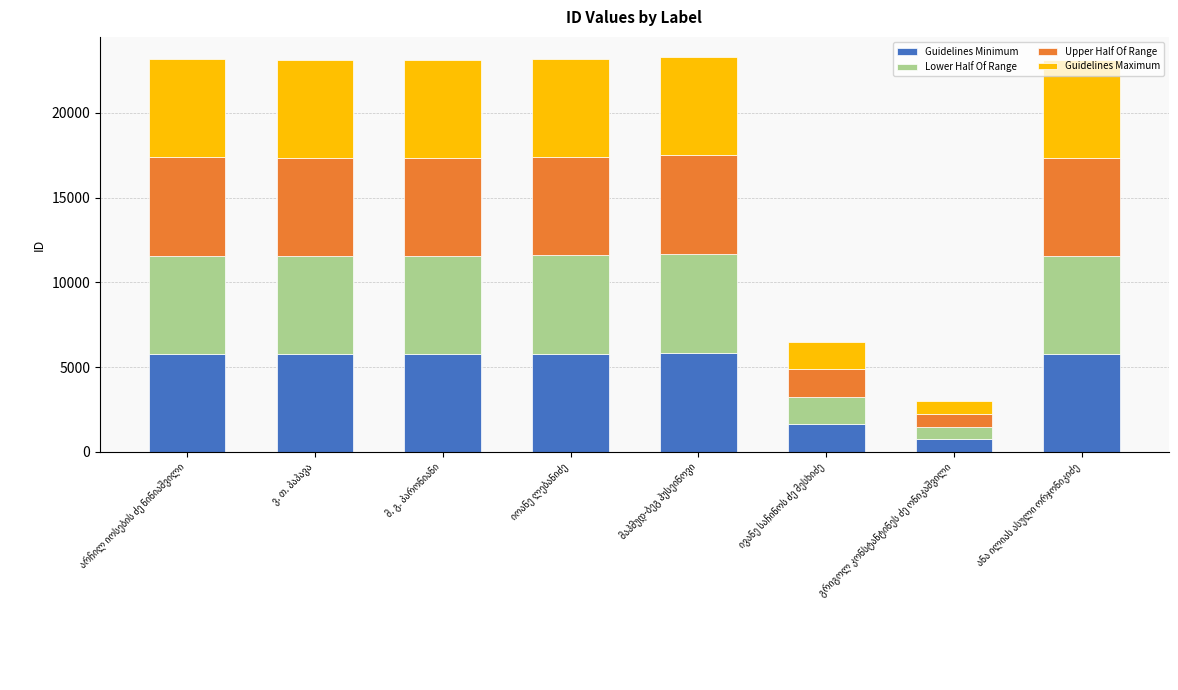

Count the number of data series in this chart.

4